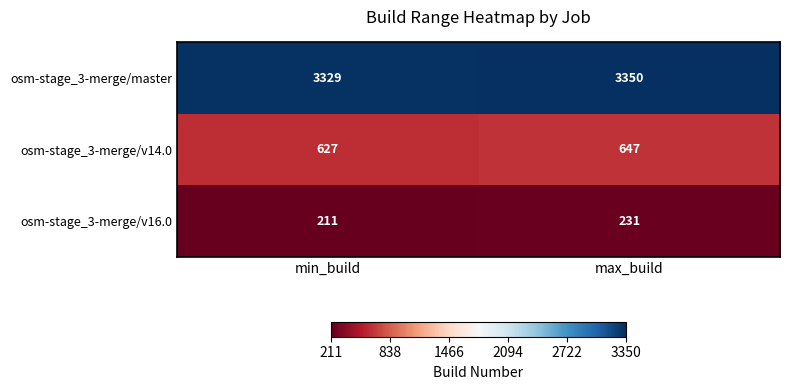

What is the sum of the osm-stage_3-merge/v16.0 values at max_build and min_build?

442